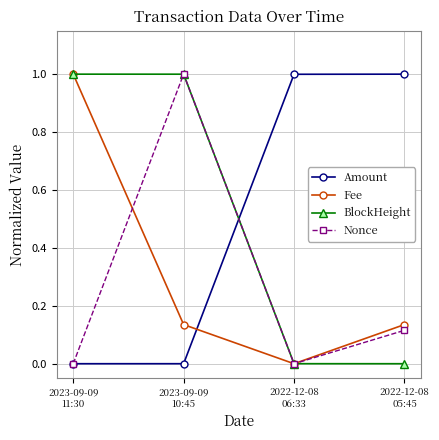

True or false: Nonce and Fee cross at least once.

True